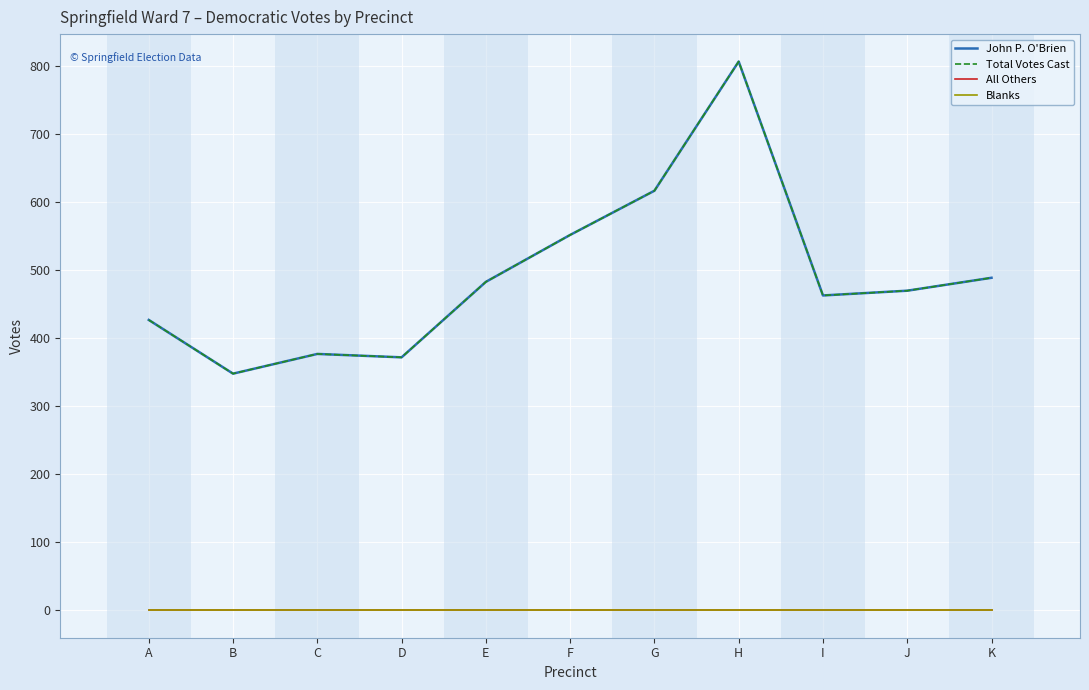

What is the total value across all series at I?

926